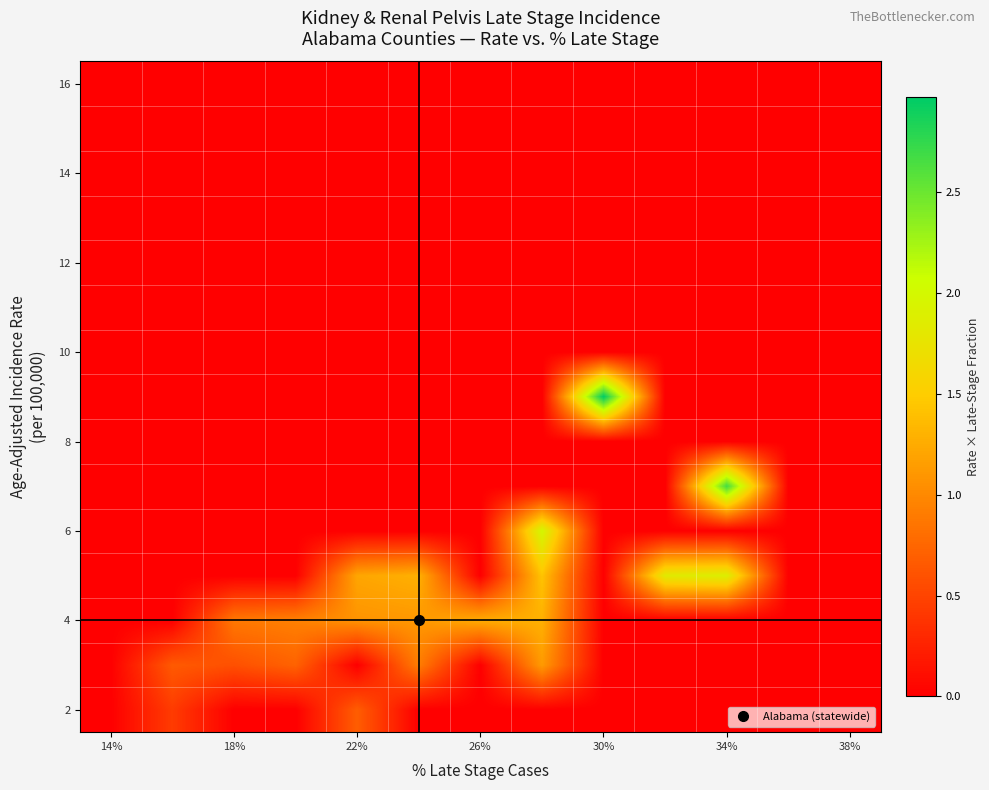

At how many categories does at least one series exceed 2?

2